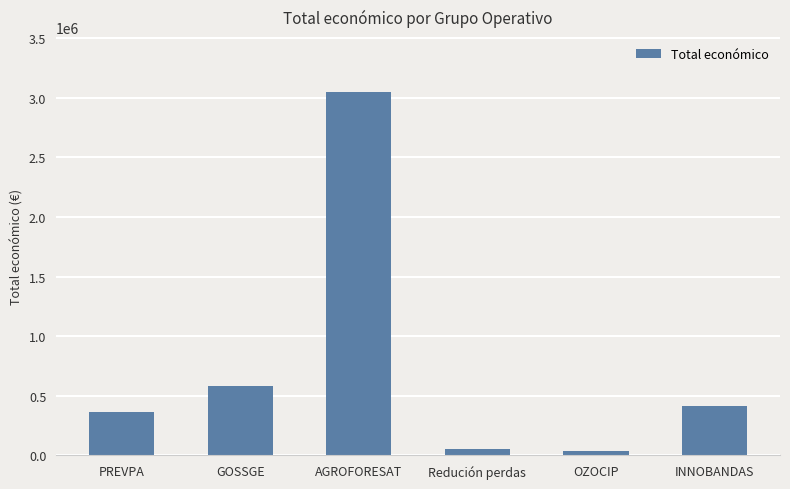

Is it true that the value at GOSSGE is 201286?

False